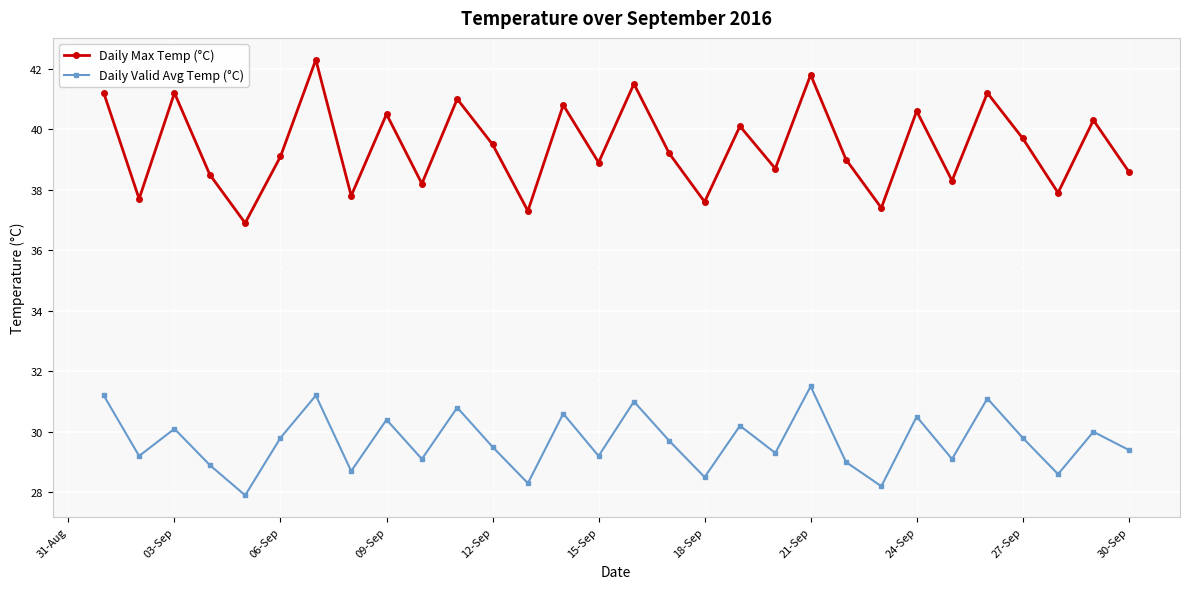

What is the average value of the Daily Valid Avg Temp (°C) series?

29.7